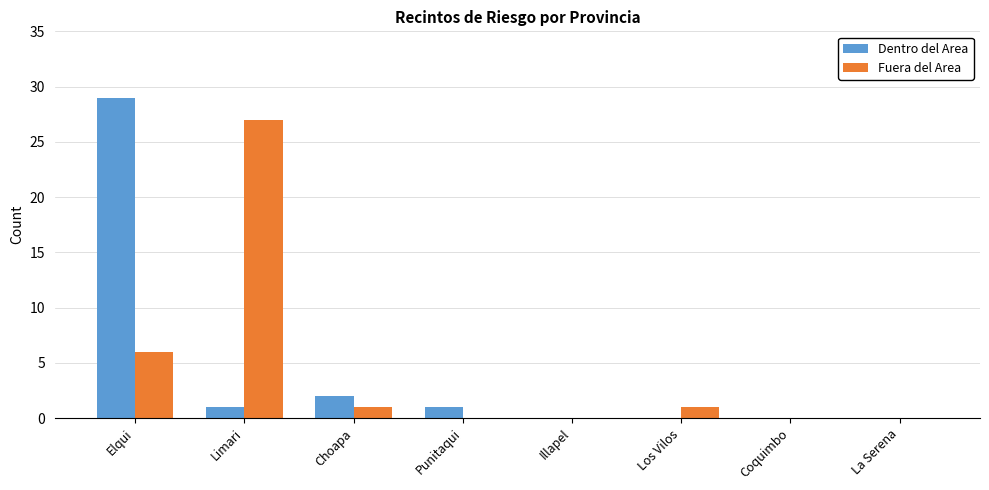

Which series has the largest range (max minus min)?

Dentro del Area